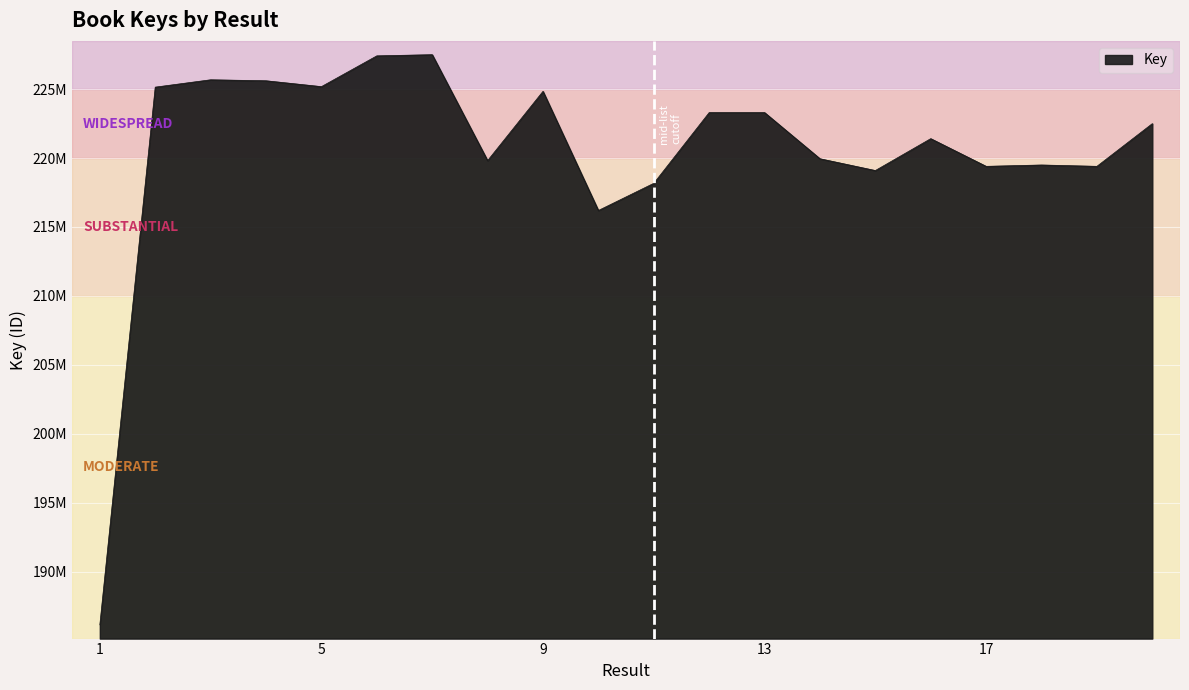

What is the greatest value displayed?

227496879